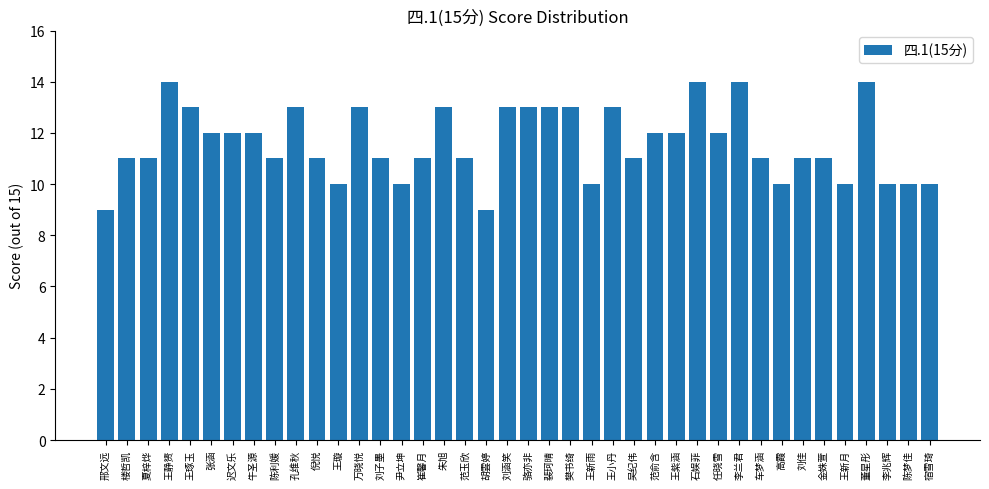

What is the smallest value displayed?

9